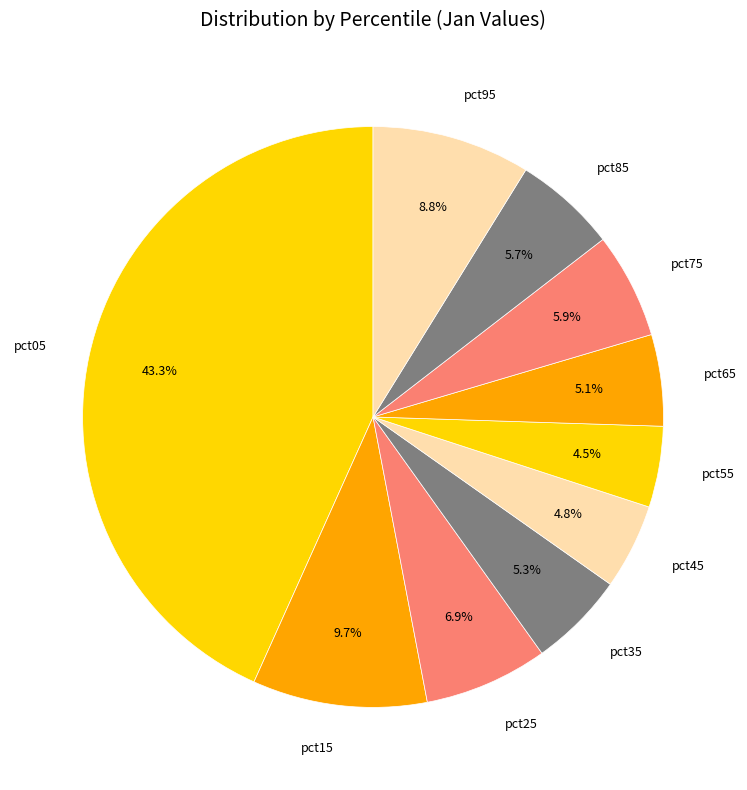

How many slices are in this pie chart?

10